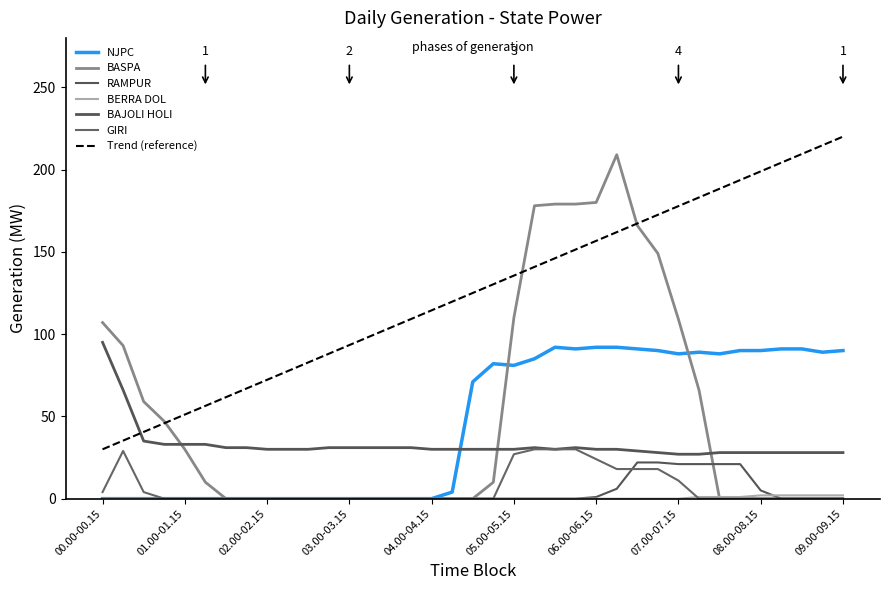

Reading right to left, list all the values displayed in this chart.

NJPC: 90	89	91	91	90	90	88	89	88	90	91	92	92	91	92	85	81	82	71	4	0	0	0	0	0	0	0	0	0	0	0	0	0	0	0	0	0
BASPA: 0	0	0	0	0	0	0	66	109	149	166	209	180	179	179	178	110	10	0	0	0	0	0	0	0	0	0	0	0	0	0	10	30	47	59	93	107
RAMPUR: 0	0	0	0	5	21	21	21	21	22	22	6	1	0	0	0	0	0	0	0	0	0	0	0	0	0	0	0	0	0	0	0	0	0	0	0	0
BERRA DOL: 2	2	2	2	2	1	1	1	0	0	0	0	0	0	0	0	0	0	0	0	0	0	0	0	0	0	0	0	0	0	0	0	0	0	0	0	0
BAJOLI HOLI: 28	28	28	28	28	28	28	27	27	28	29	30	30	31	30	31	30	30	30	30	30	31	31	31	31	31	30	30	30	31	31	33	33	33	35	66	95
GIRI: 0	0	0	0	0	0	0	0	11	18	18	18	24	30	30	30	27	0	0	0	0	0	0	0	0	0	0	0	0	0	0	0	0	0	4	29	4